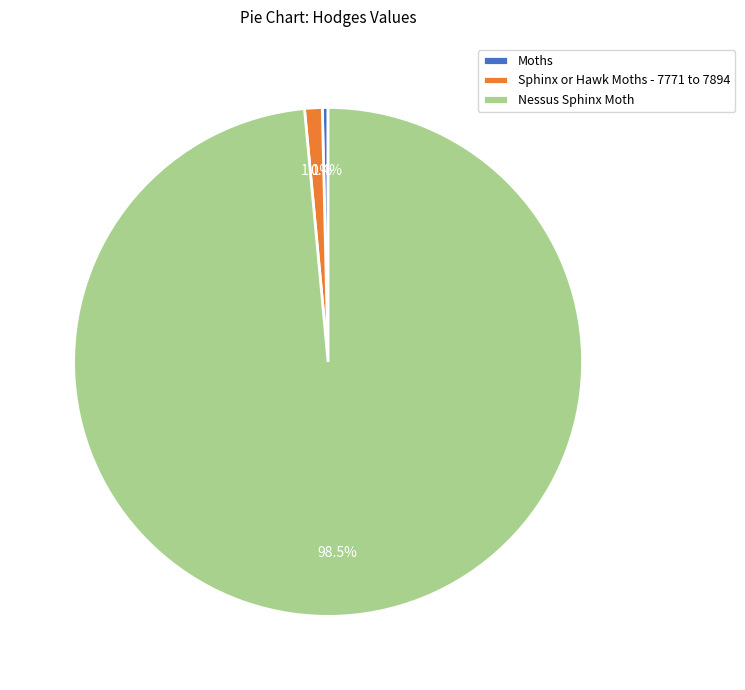

Is the sum of Moths and Nessus Sphinx Moth greater than half?

Yes